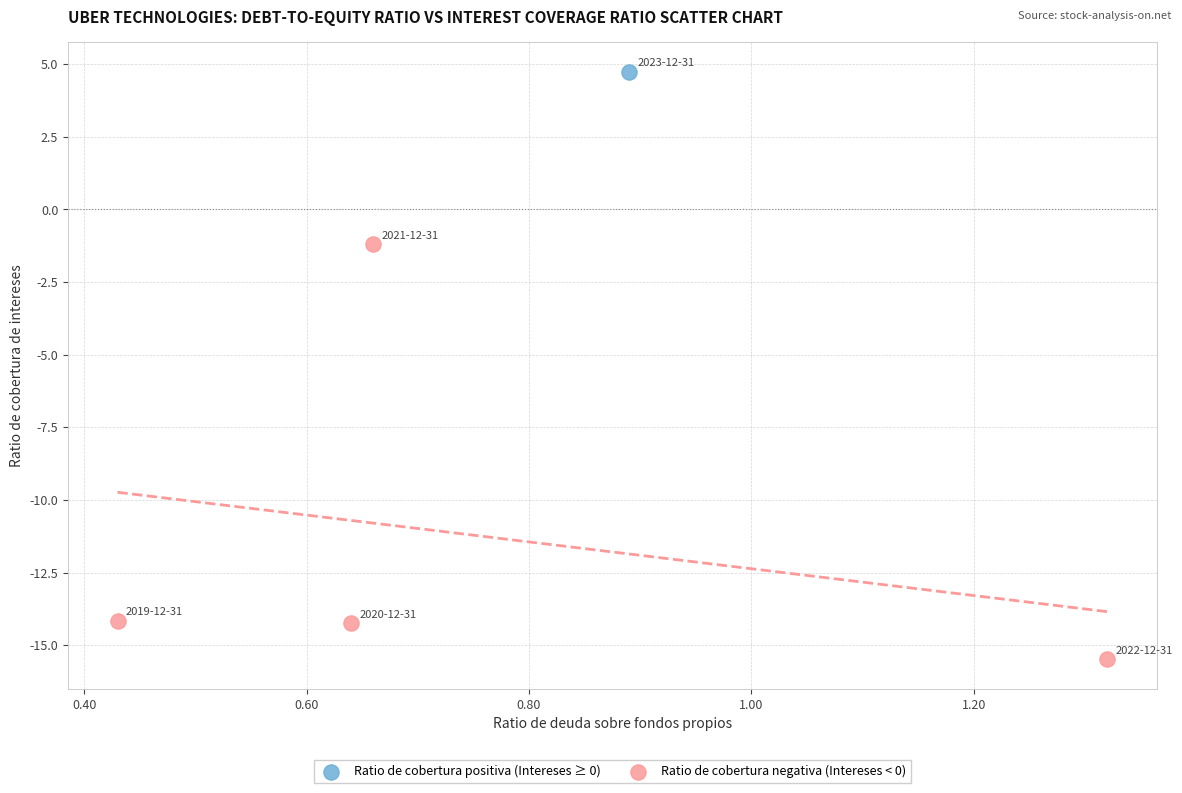

What are all the series names shown in the legend?

Ratio de cobertura positiva (Intereses ≥ 0), Ratio de cobertura negativa (Intereses < 0)